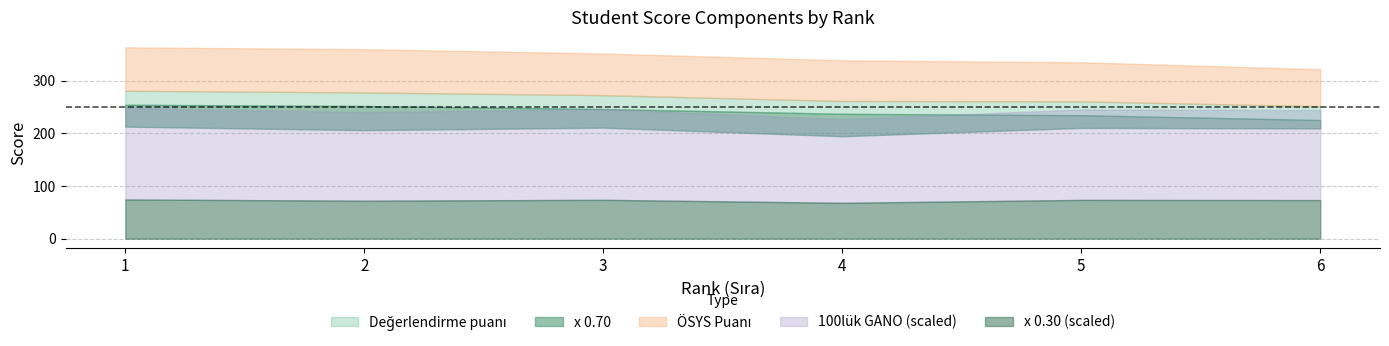

Between 6 and 4, which is larger?

4